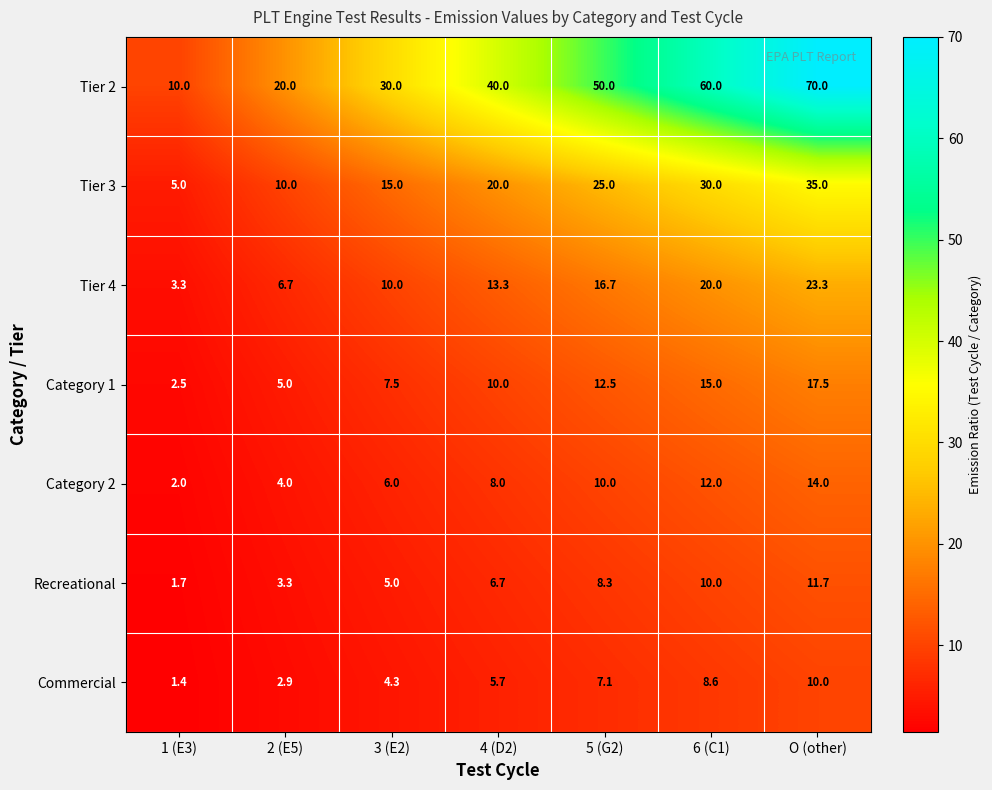

Where is Recreational nearest to the value 6?

4 (D2)